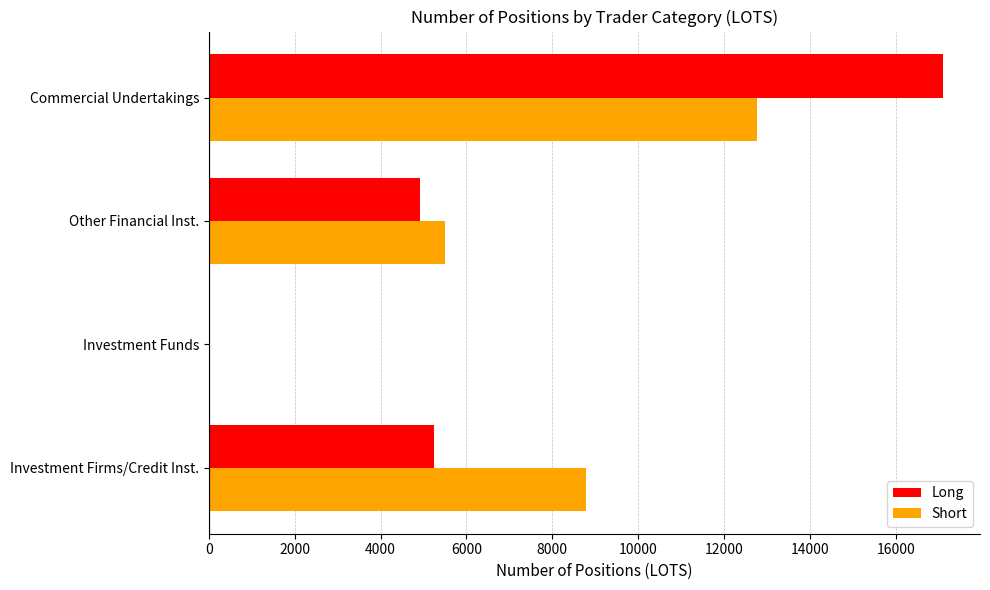

What are all the series names shown in the legend?

Long, Short